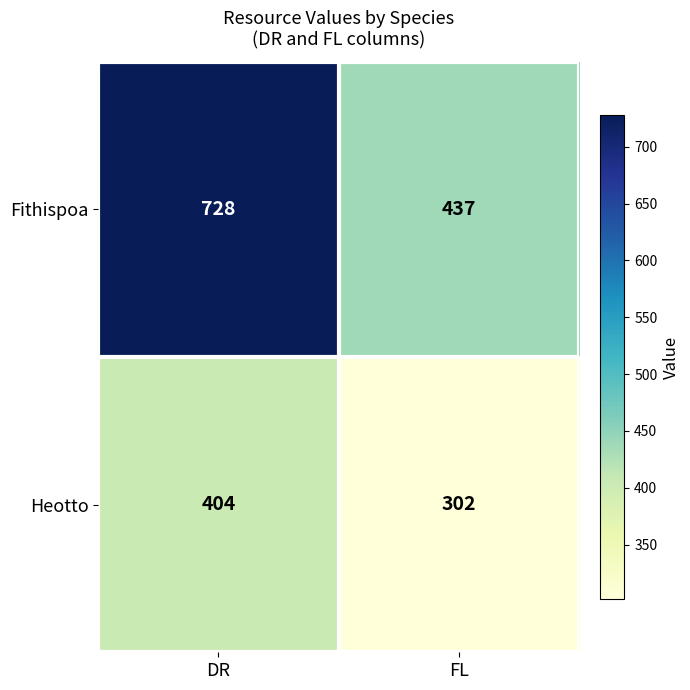

Rank the series by their average value, from highest to lowest.

Fithispoa, Heotto